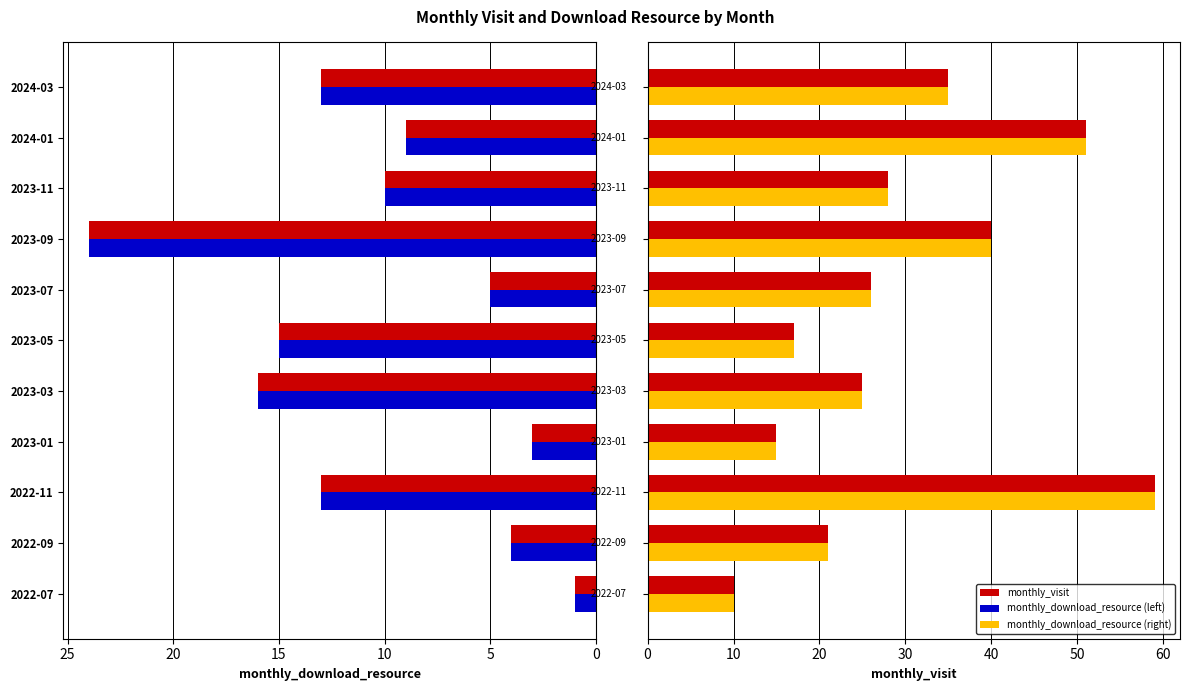

Between 2023-01 and 2024-01, which series saw the biggest shift?

monthly_visit